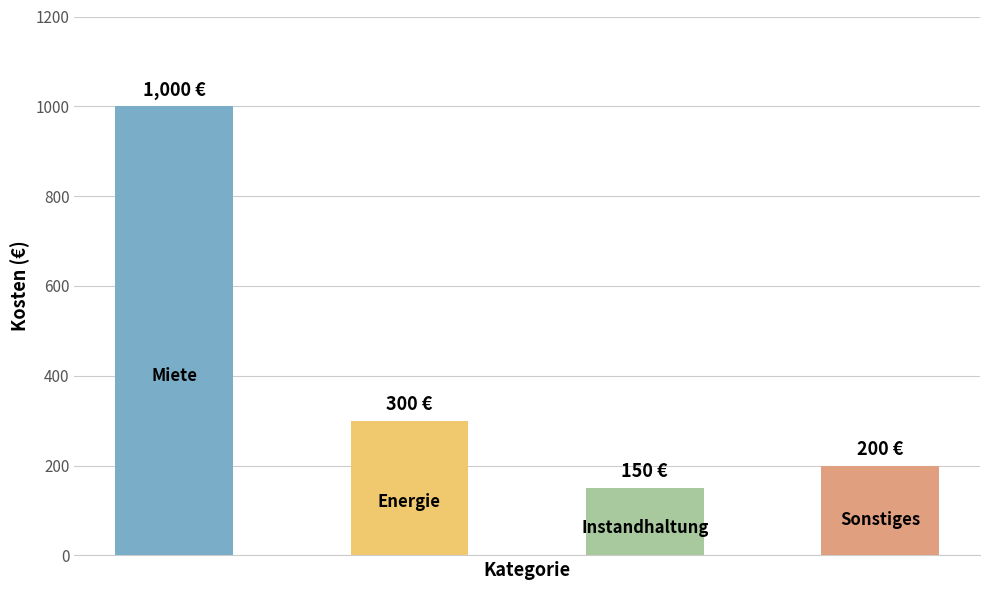

What is the difference between the maximum and minimum values?

850